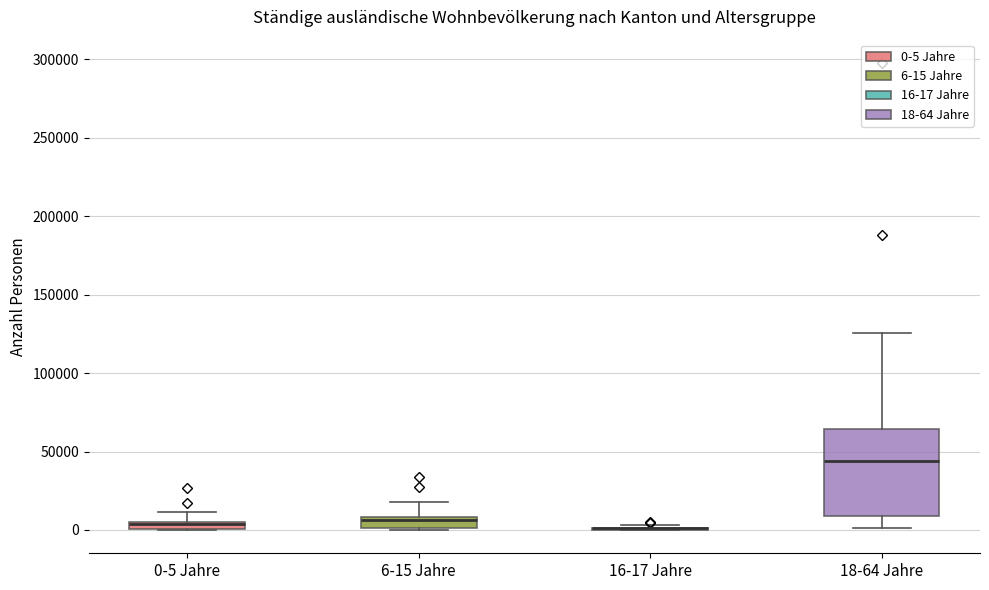

Comparing the boxes themselves (not the whiskers), which one is the tallest?

18-64 Jahre